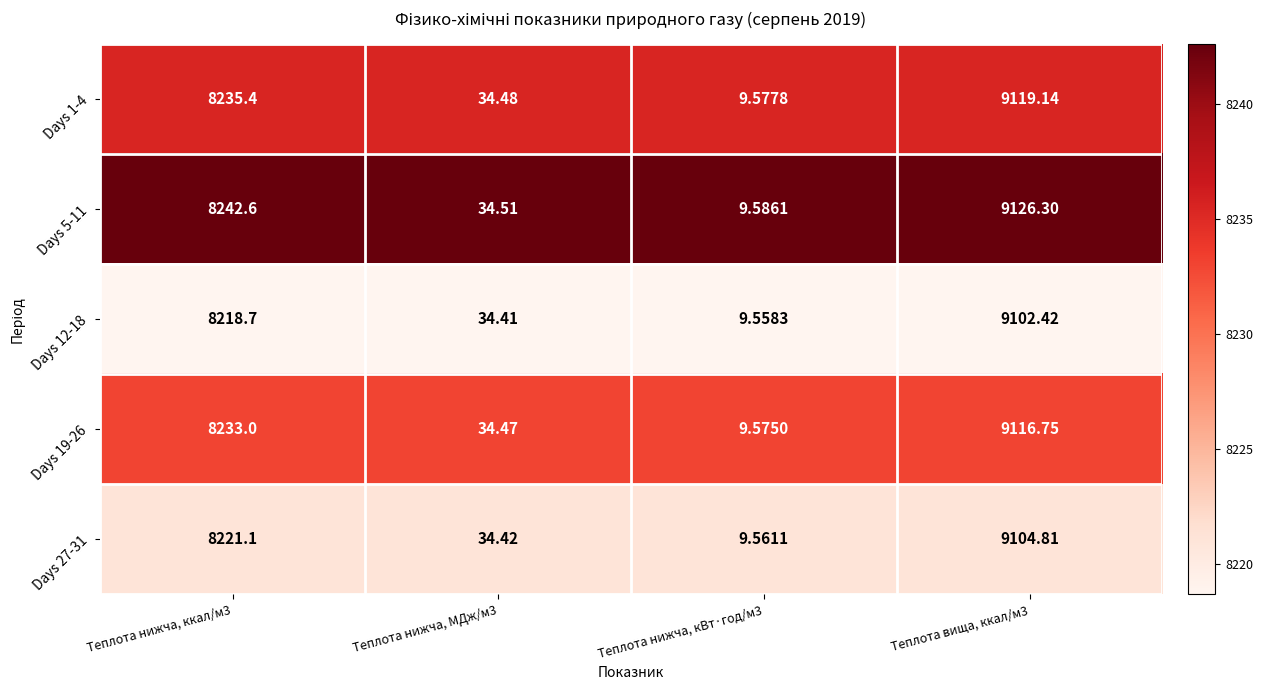

Count the number of categories in the chart.

4